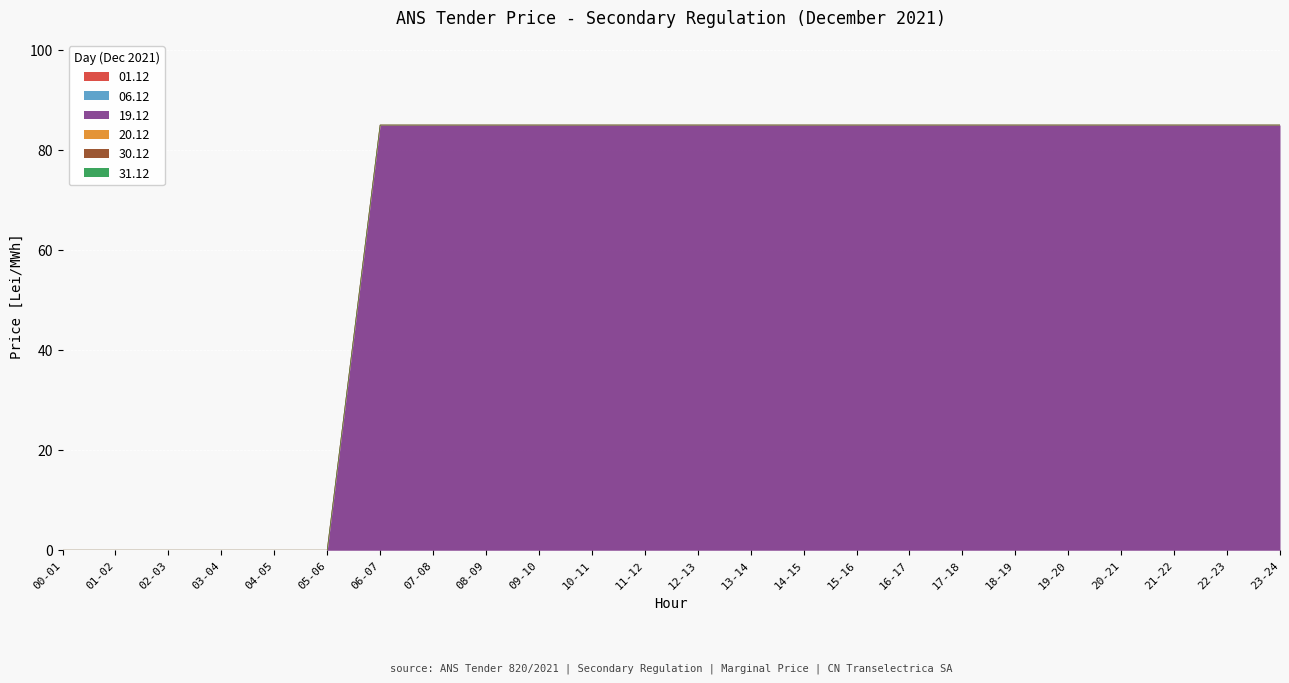

True or false: 06.12 and 19.12 intersect in this chart.

False